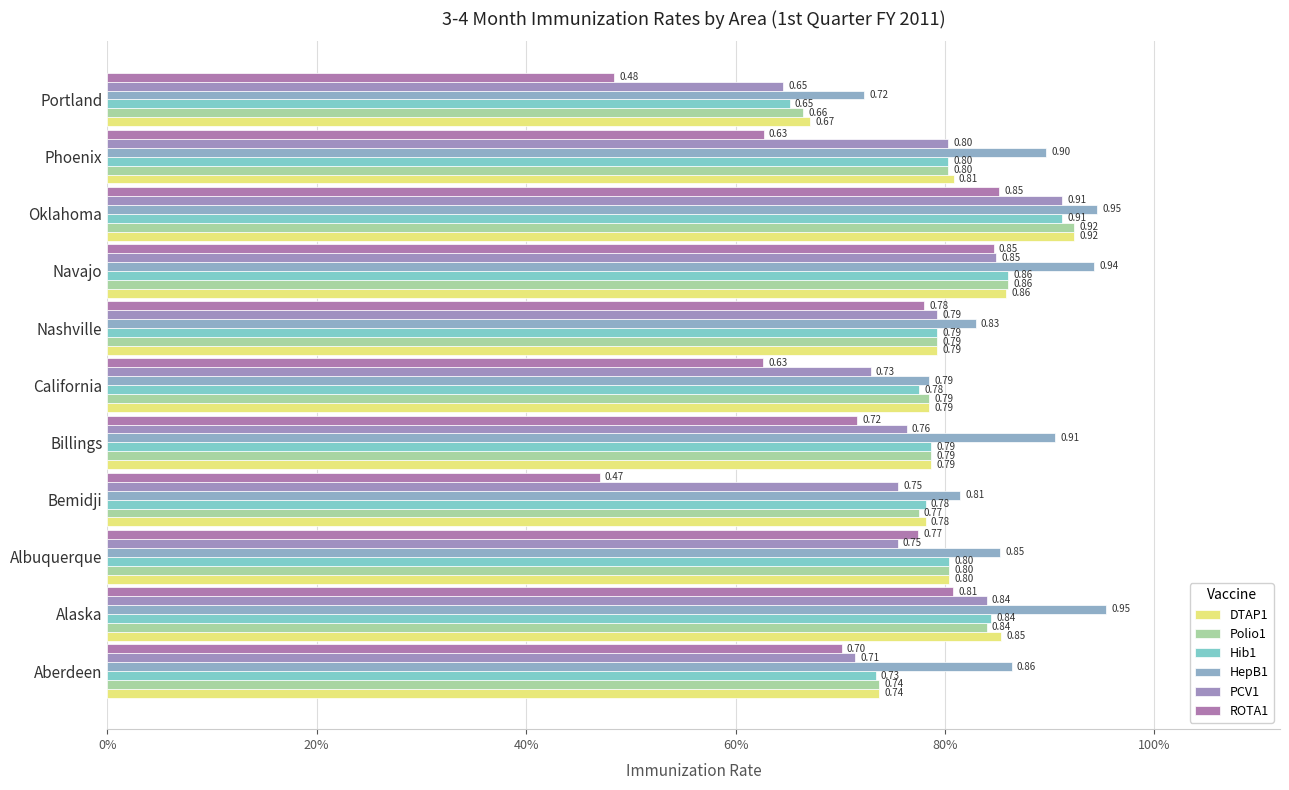

Count the HepB1 values in the range 0 to 1.

11